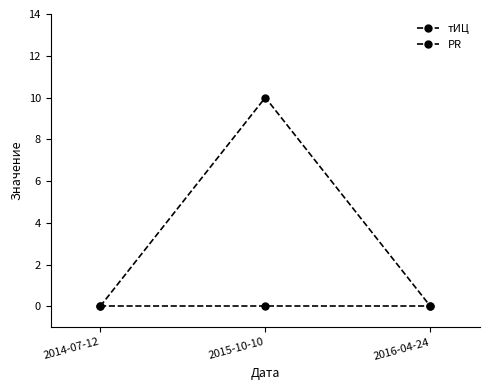

Reading left to right, list all the values displayed in this chart.

тИЦ: 2014-07-12=0	2015-10-10=10	2016-04-24=0
PR: 2014-07-12=0	2015-10-10=0	2016-04-24=0